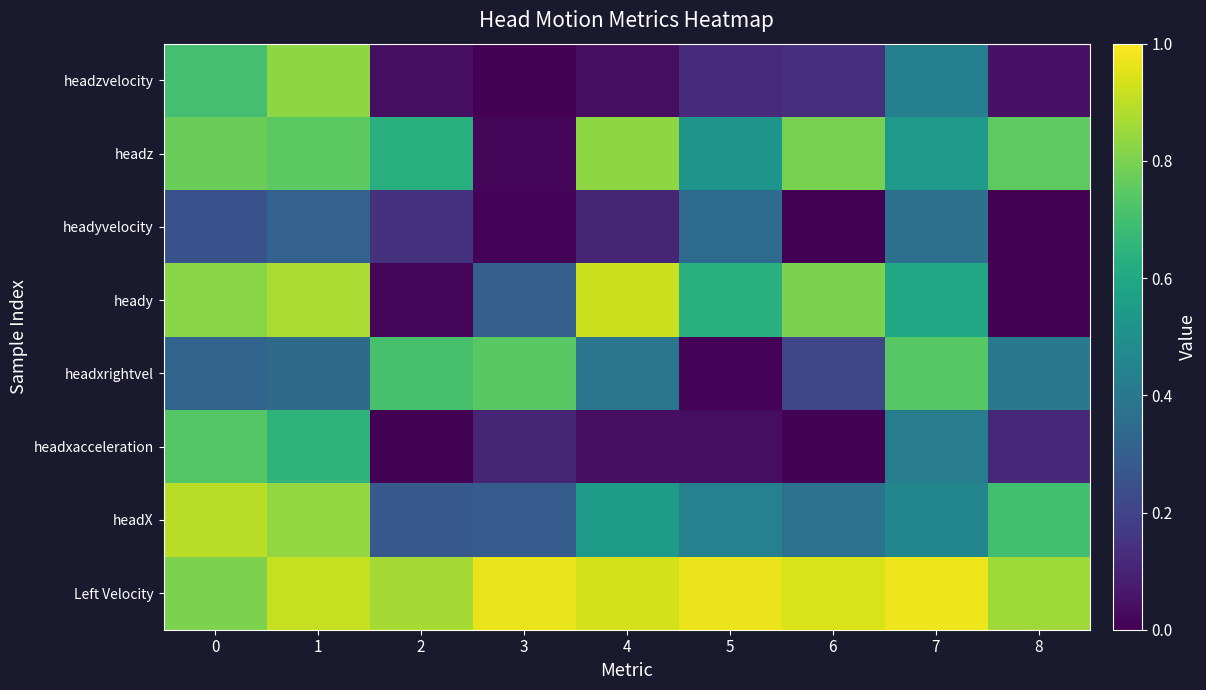

Rank the series by their maximum value, from highest to lowest.

Left Velocity, heady, headX, headz, headzvelocity, headxrightvel, headxacceleration, headyvelocity